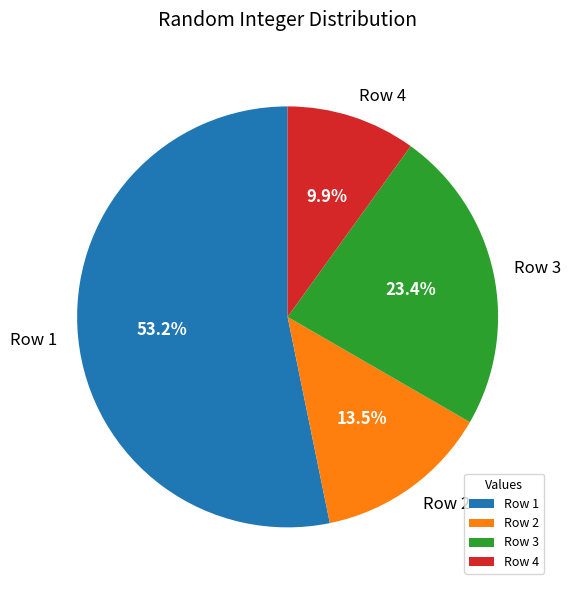

To the nearest percent, what is the average slice percentage?

25%